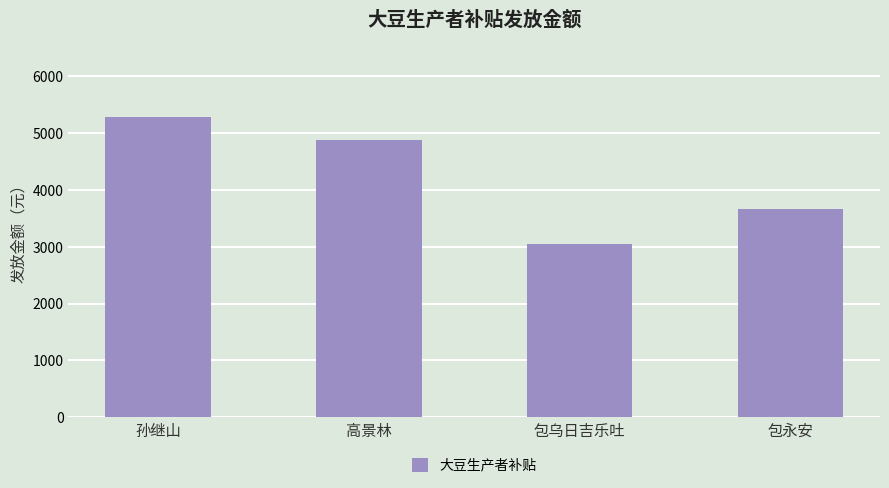

What is the average value?

4220.6